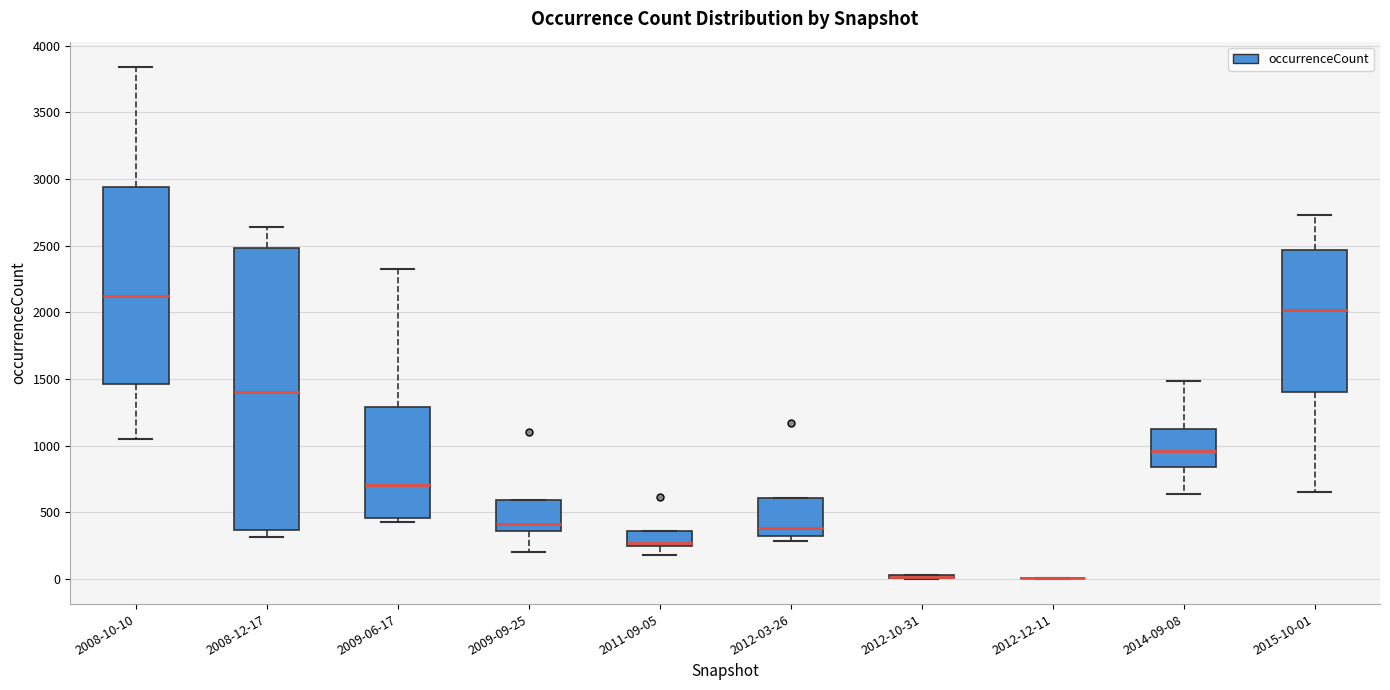

Reading left to right, transcribe this box plot: for each box, give where its median line is, the range the box spans, and where its two whiskers end, as read against the y-axis. The values are not printed on the chart, so give them approximately, as read against the axis.

2008-10-10: median 2100, box 1450 to 2950, whiskers 1050 to 3850
2008-12-17: median 1400, box 350 to 2500, whiskers 300 to 2650
2009-06-17: median 700, box 450 to 1300, whiskers 450 (just below the box's lower edge) to 2300
2009-09-25: median 400, box 350 to 600, whiskers 200 to 600
2011-09-05: median 250 (just above the box's lower edge), box 250 to 350, whiskers 200 to 350
2012-03-26: median 400, box 300 to 600, whiskers 300 (just below the box's lower edge) to 600
2012-10-31: box collapsed to a line at 0, whiskers 0 to 50
2012-12-11: box collapsed to a line at 0, whiskers 0 to 0
2014-09-08: median 950, box 850 to 1150, whiskers 650 to 1500
2015-10-01: median 2000, box 1400 to 2450, whiskers 650 to 2750